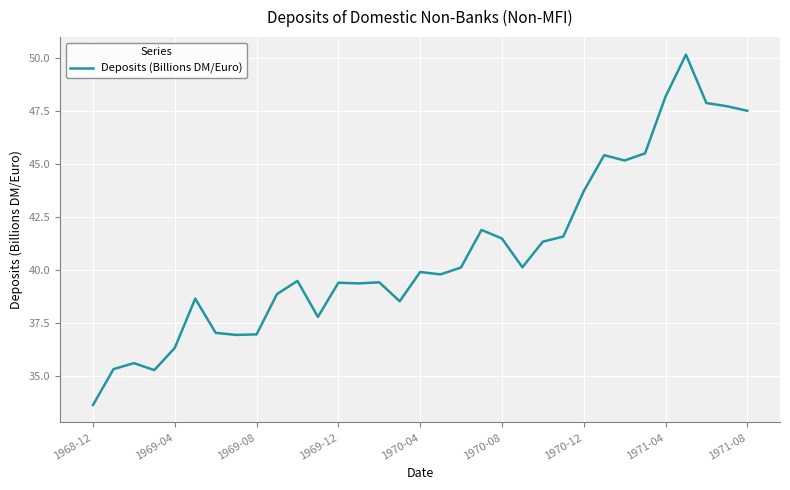

What is the maximum value shown in the chart?

50.2